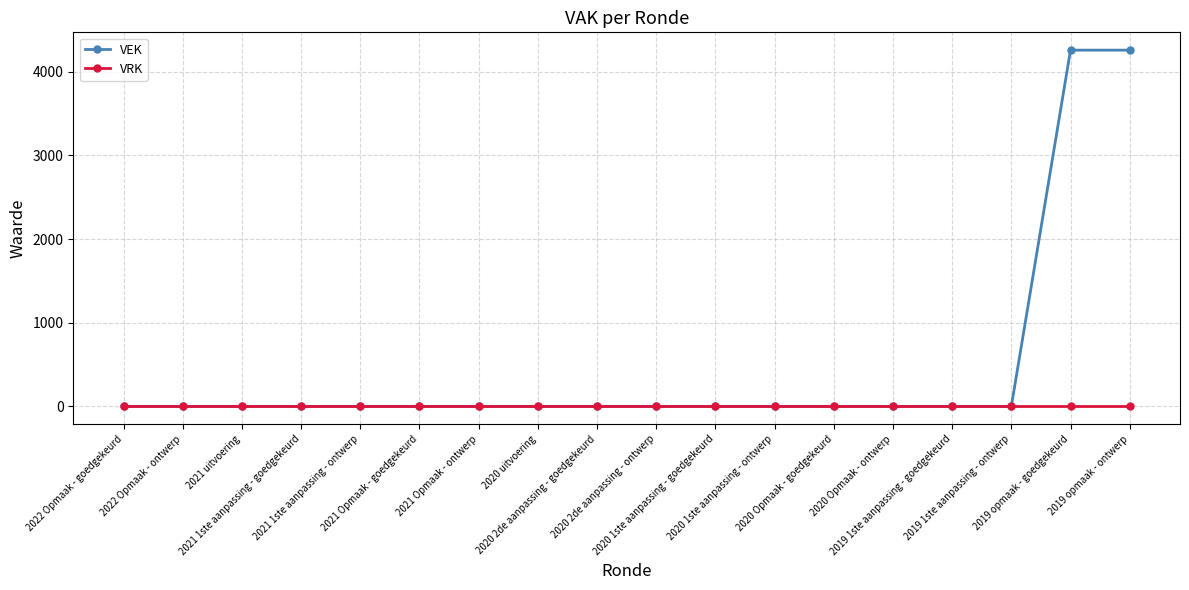

Count the number of categories in the chart.

18